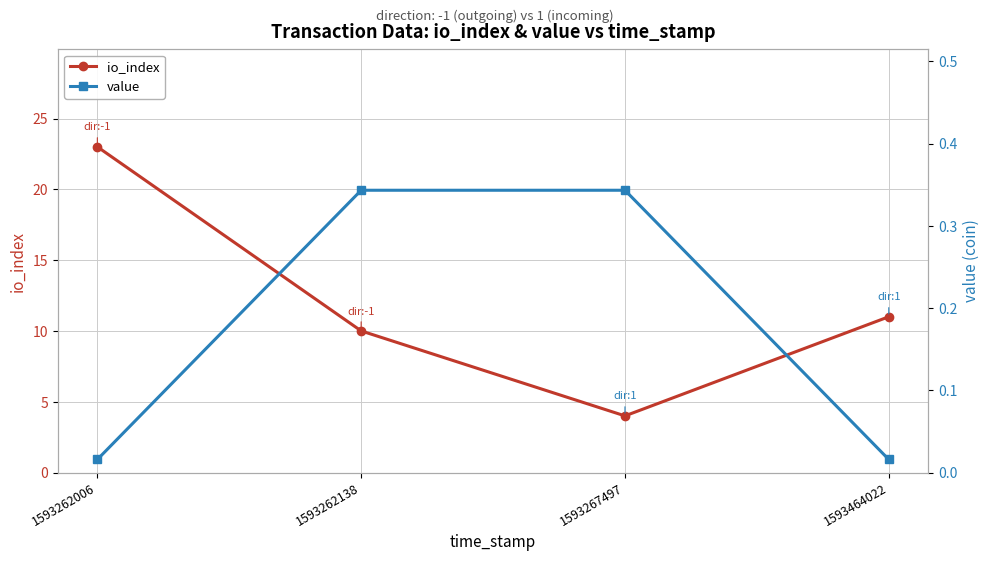

Is the value of io_index at 1593464022 greater than the value of value at 1593464022?

Yes